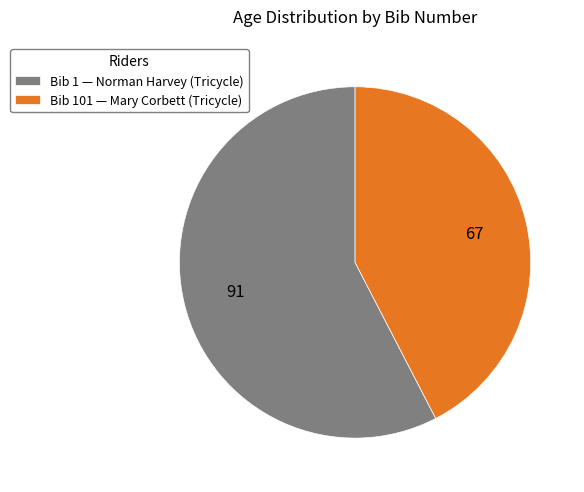

How many segments does this pie chart have?

2